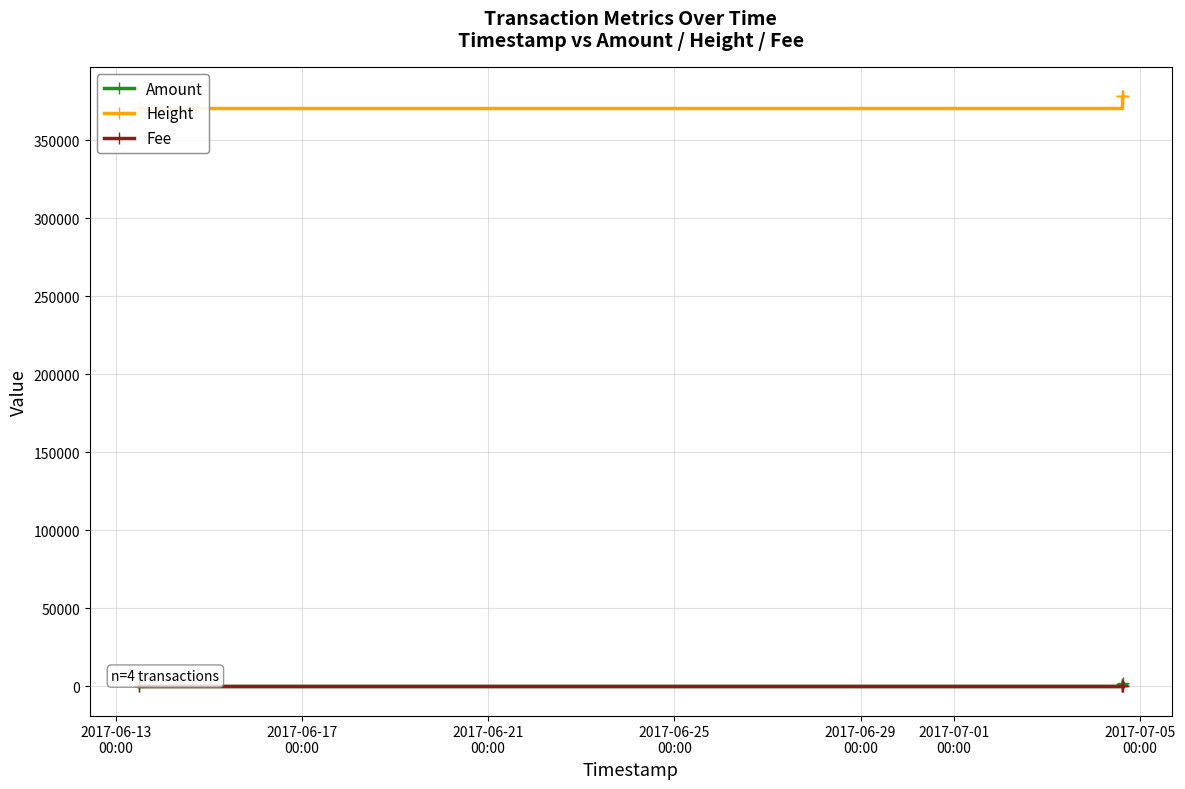

Where is Height nearest to the value 374381?

2017-06-17
00:00